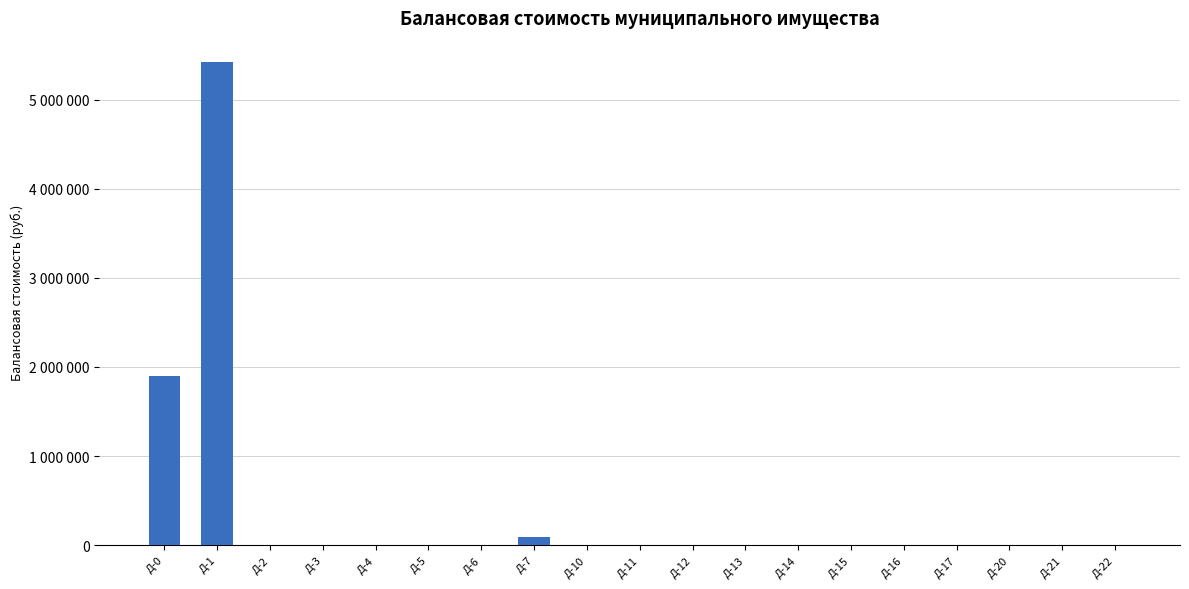

What is the difference between the maximum and minimum values?

5425000